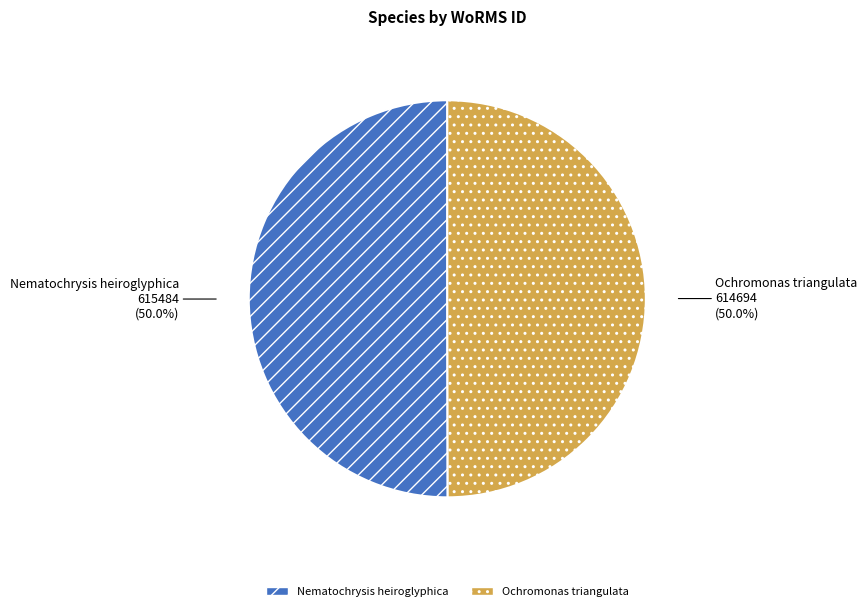

To the nearest percent, what percentage of the pie is Nematochrysis heiroglyphica?

50%